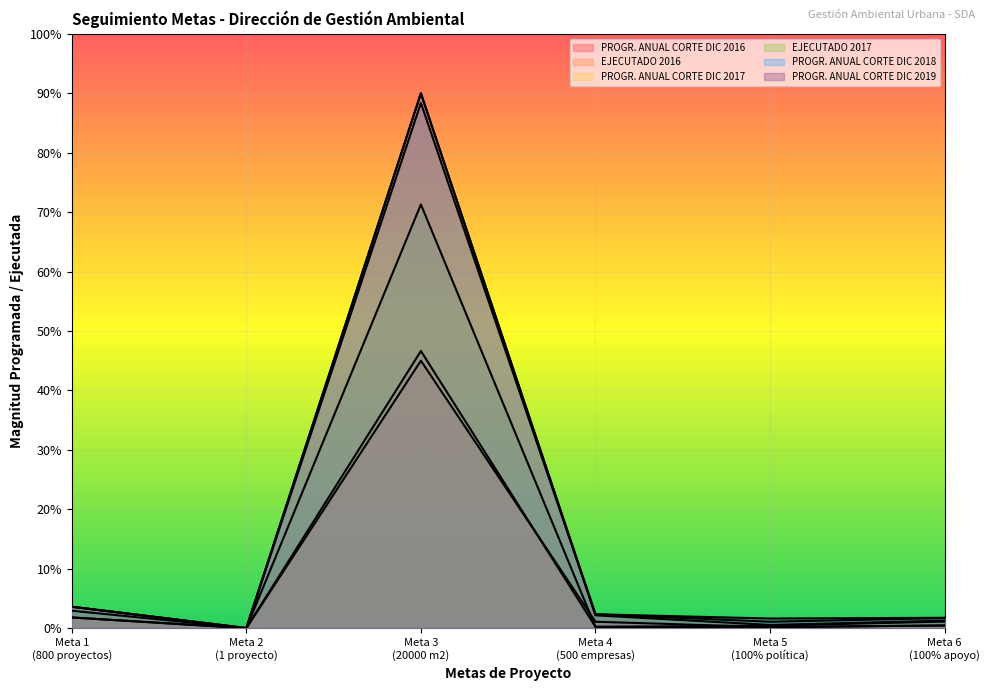

What is the difference between the highest and lowest values at Meta 5
(100% política)?

2.9